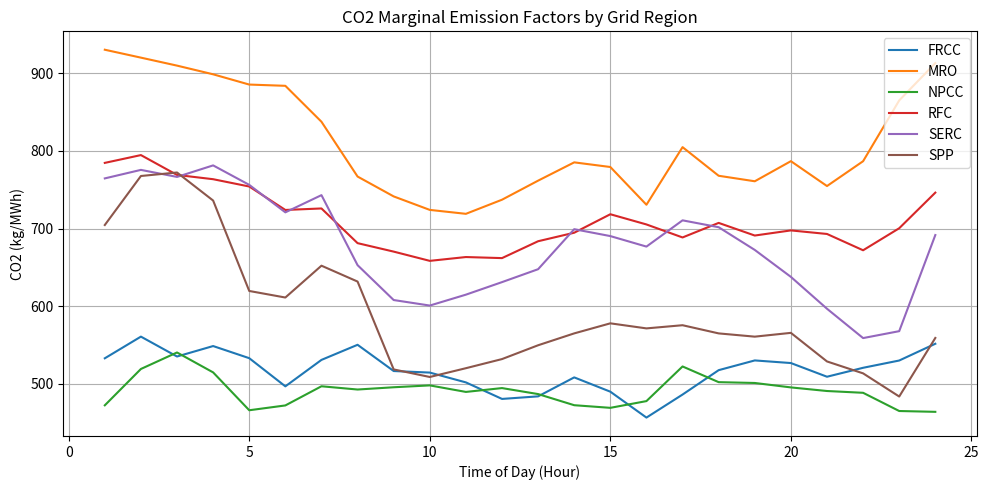

Which series has the largest range (max minus min)?

SPP